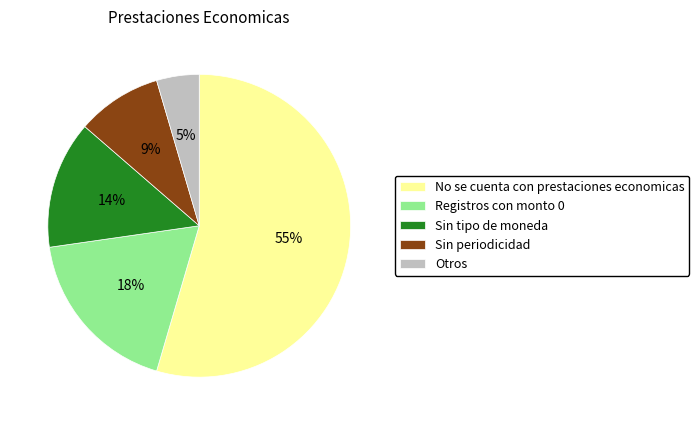

Which category accounts for the majority?

No se cuenta con prestaciones economicas